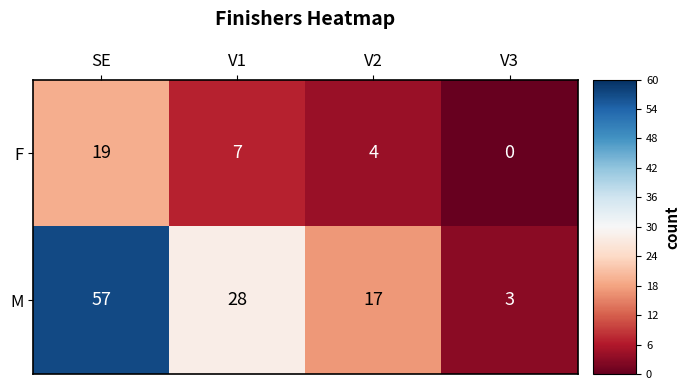

What is the average value of the F series?

8